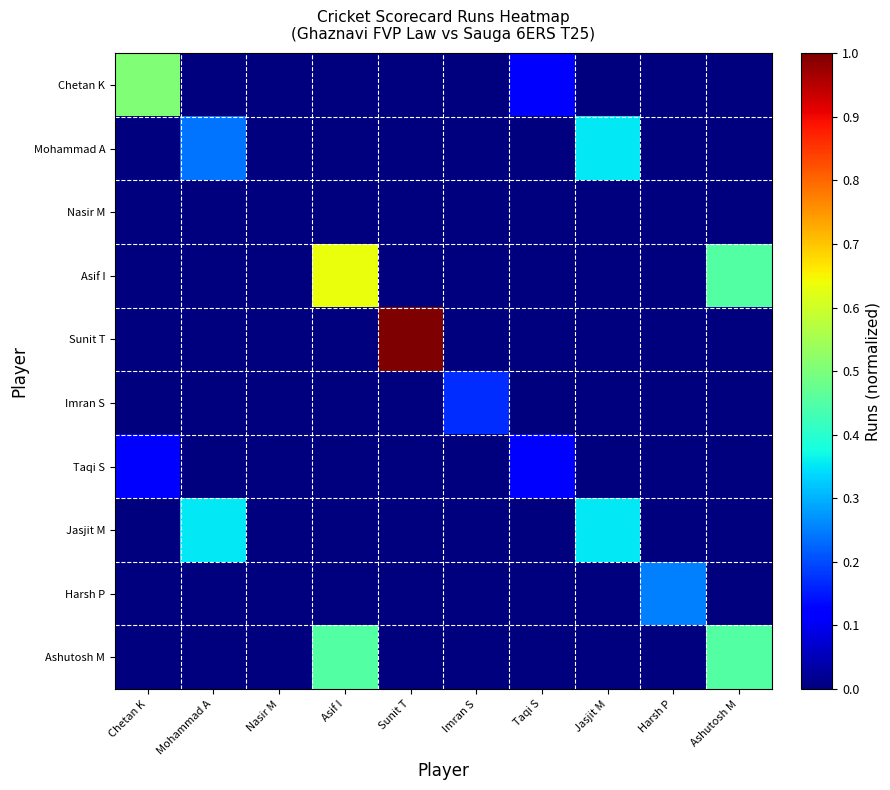

Reading right to left, what are all the values shown in this chart?

Chetan K: Ashutosh M=0.0	Harsh P=0.0	Jasjit M=0.0	Taqi S=0.1	Imran S=0.0	Sunit T=0.0	Asif I=0.0	Nasir M=0.0	Mohammad A=0.0	Chetan K=0.5
Mohammad A: Ashutosh M=0.0	Harsh P=0.0	Jasjit M=0.4	Taqi S=0.0	Imran S=0.0	Sunit T=0.0	Asif I=0.0	Nasir M=0.0	Mohammad A=0.2	Chetan K=0.0
Nasir M: Ashutosh M=0.0	Harsh P=0.0	Jasjit M=0.0	Taqi S=0.0	Imran S=0.0	Sunit T=0.0	Asif I=0.0	Nasir M=0.0	Mohammad A=0.0	Chetan K=0.0
Asif I: Ashutosh M=0.5	Harsh P=0.0	Jasjit M=0.0	Taqi S=0.0	Imran S=0.0	Sunit T=0.0	Asif I=0.6	Nasir M=0.0	Mohammad A=0.0	Chetan K=0.0
Sunit T: Ashutosh M=0.0	Harsh P=0.0	Jasjit M=0.0	Taqi S=0.0	Imran S=0.0	Sunit T=1.0	Asif I=0.0	Nasir M=0.0	Mohammad A=0.0	Chetan K=0.0
Imran S: Ashutosh M=0.0	Harsh P=0.0	Jasjit M=0.0	Taqi S=0.0	Imran S=0.2	Sunit T=0.0	Asif I=0.0	Nasir M=0.0	Mohammad A=0.0	Chetan K=0.0
Taqi S: Ashutosh M=0.0	Harsh P=0.0	Jasjit M=0.0	Taqi S=0.1	Imran S=0.0	Sunit T=0.0	Asif I=0.0	Nasir M=0.0	Mohammad A=0.0	Chetan K=0.1
Jasjit M: Ashutosh M=0.0	Harsh P=0.0	Jasjit M=0.4	Taqi S=0.0	Imran S=0.0	Sunit T=0.0	Asif I=0.0	Nasir M=0.0	Mohammad A=0.4	Chetan K=0.0
Harsh P: Ashutosh M=0.0	Harsh P=0.3	Jasjit M=0.0	Taqi S=0.0	Imran S=0.0	Sunit T=0.0	Asif I=0.0	Nasir M=0.0	Mohammad A=0.0	Chetan K=0.0
Ashutosh M: Ashutosh M=0.5	Harsh P=0.0	Jasjit M=0.0	Taqi S=0.0	Imran S=0.0	Sunit T=0.0	Asif I=0.5	Nasir M=0.0	Mohammad A=0.0	Chetan K=0.0